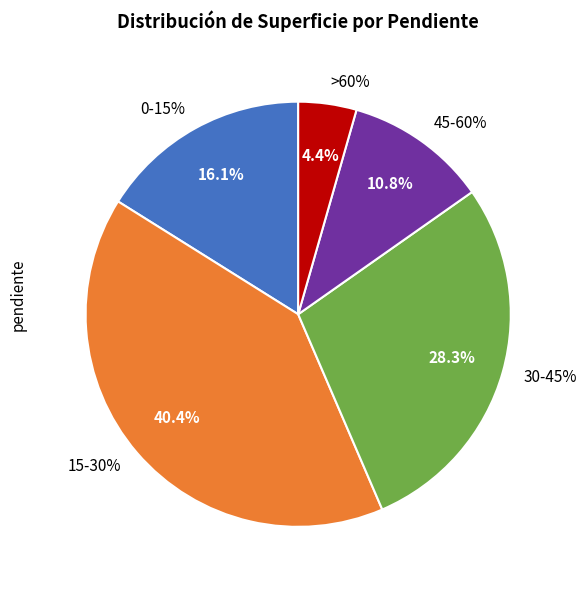

Which category has the biggest portion of the pie?

15-30%